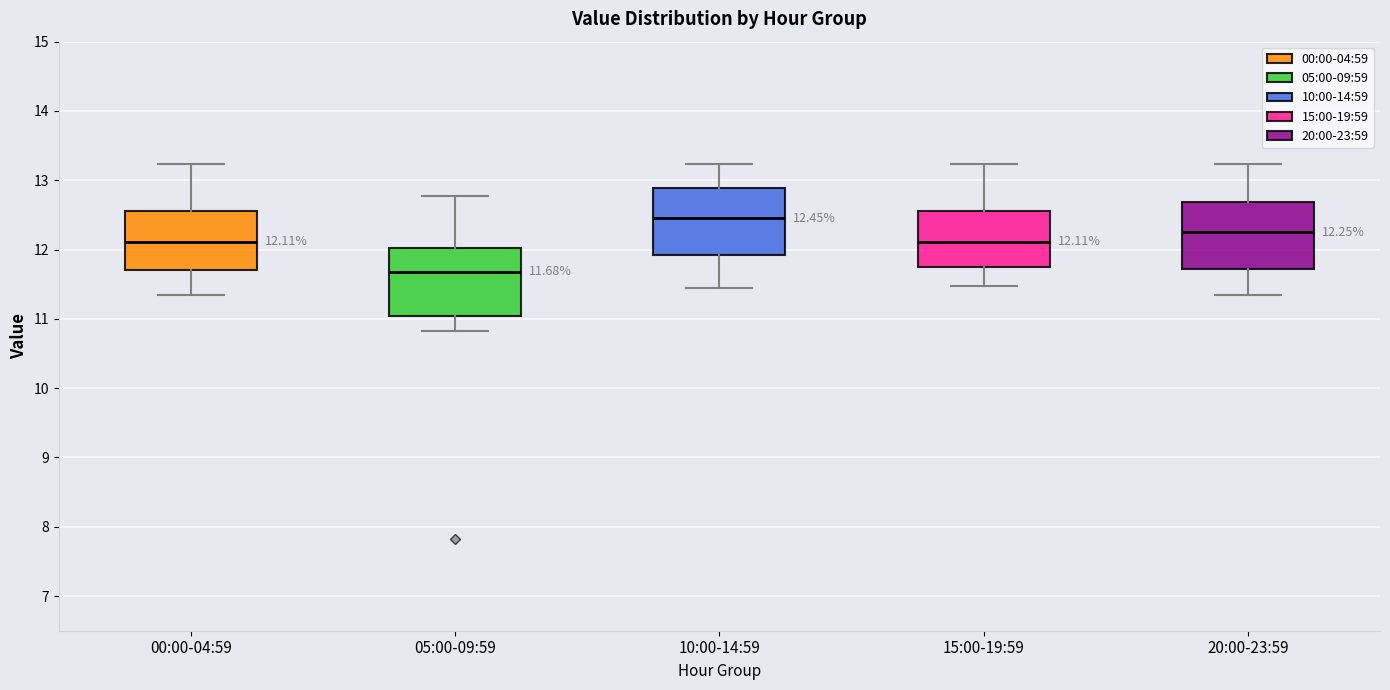

Which box's median line is the highest?

10:00-14:59